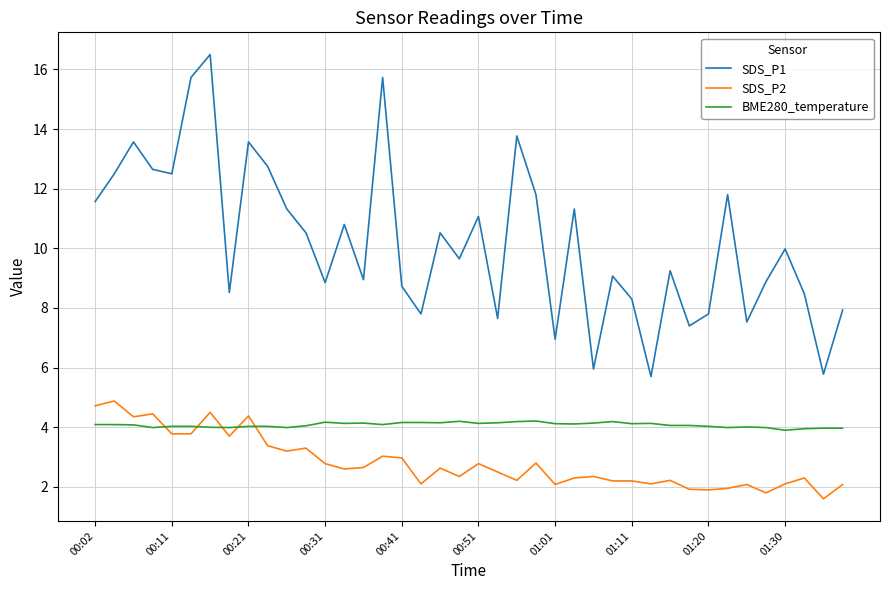

Count the number of data series in this chart.

3